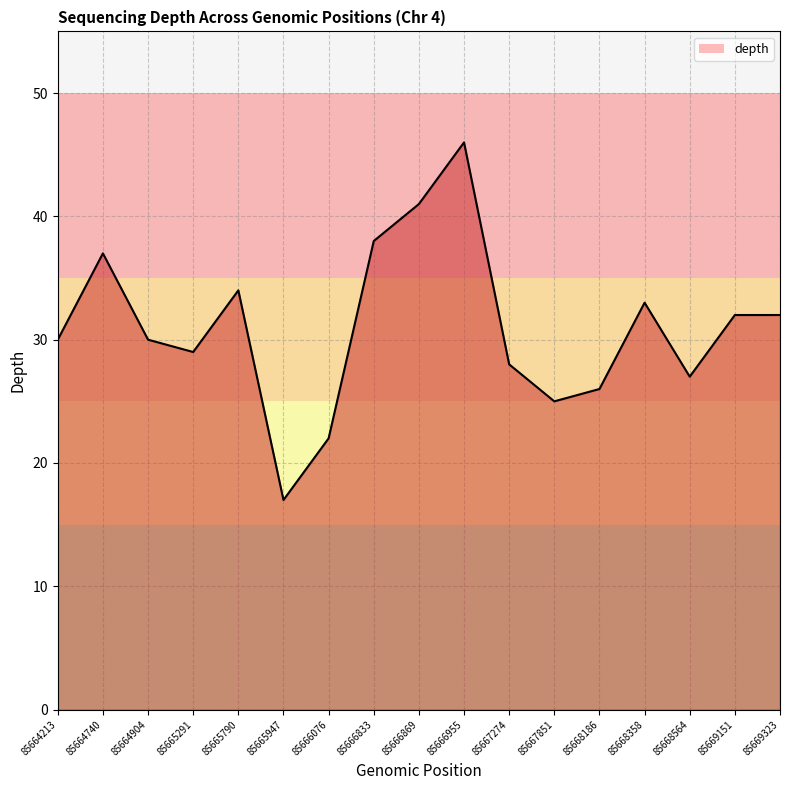

What value does the data have at 85669323, to the nearest 5?

30